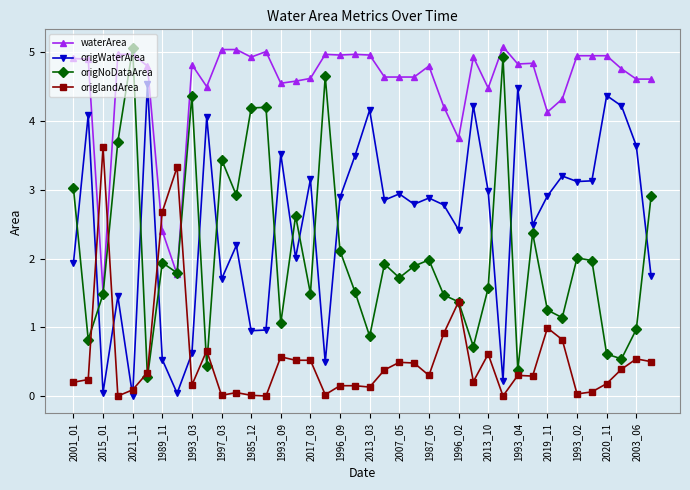

At how many categories does at least one series exceed 4?

36